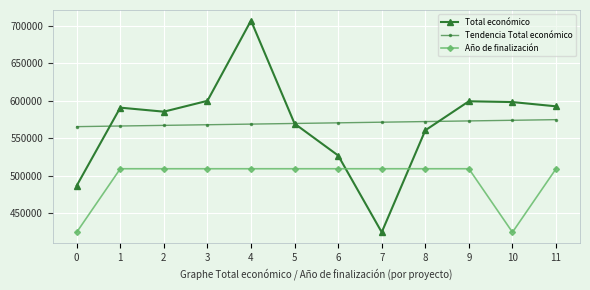

At which category is the sum across all series the highest?

4